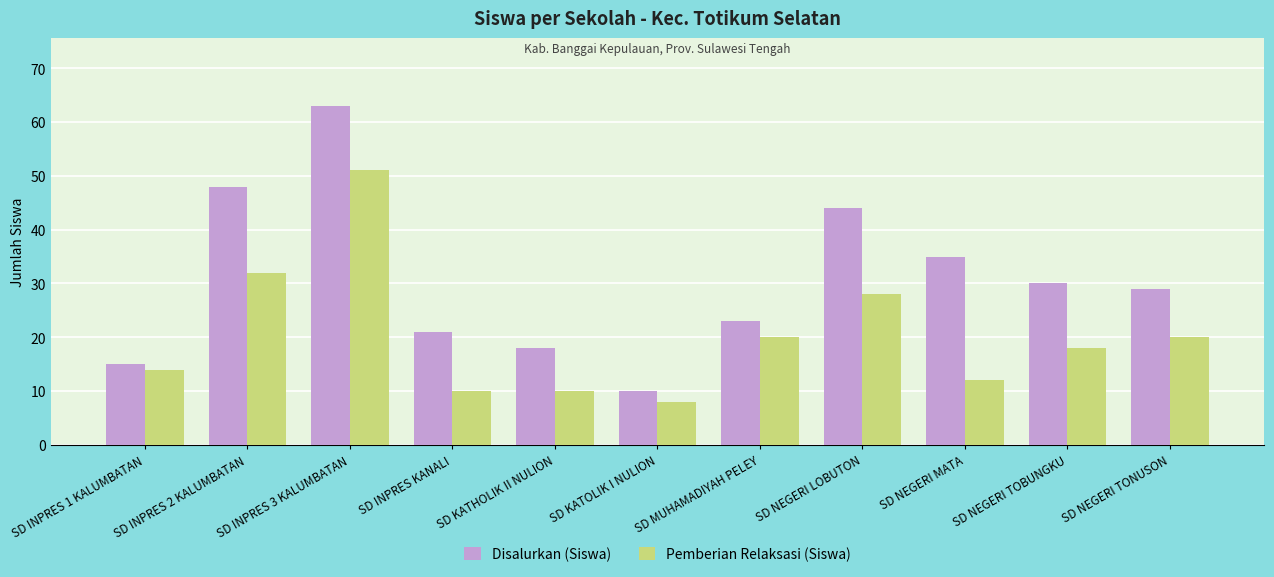

Which series has the largest total across all categories?

Disalurkan (Siswa)